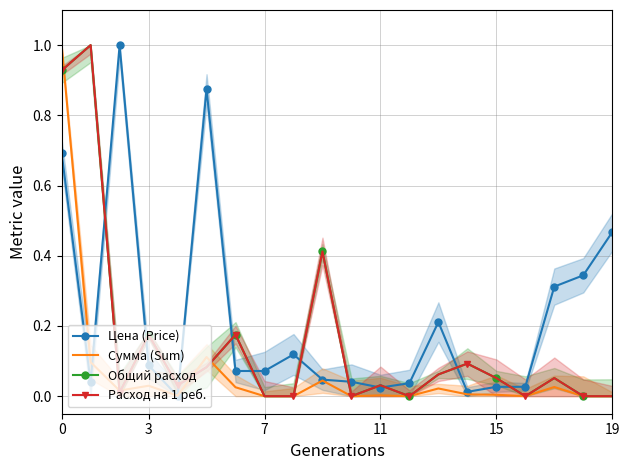

Which category has the lowest value in the Расход на 1 реб. series?

7